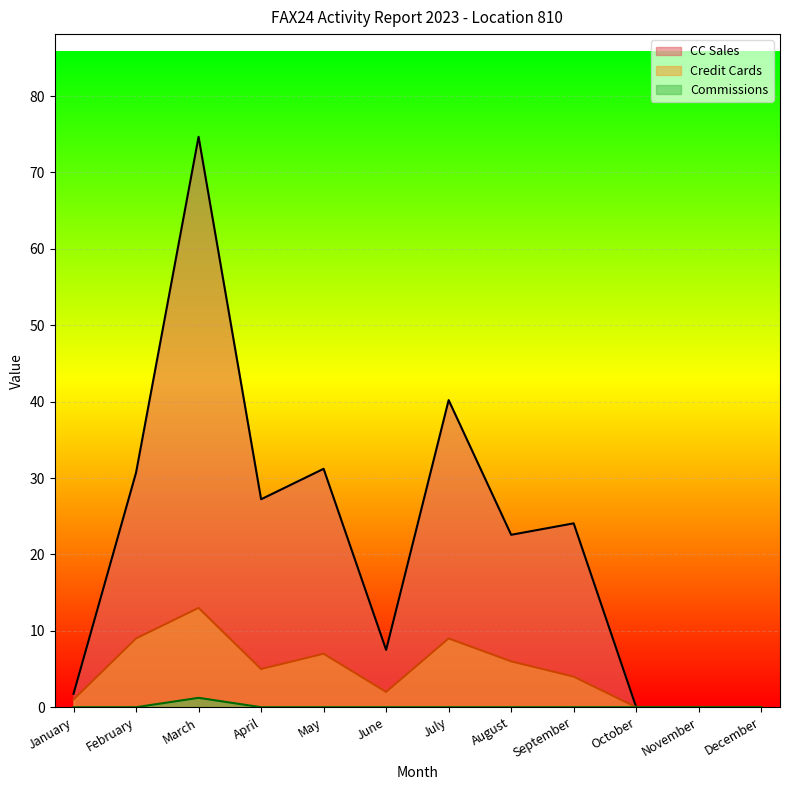

True or false: CC Sales and Credit Cards intersect in this chart.

False